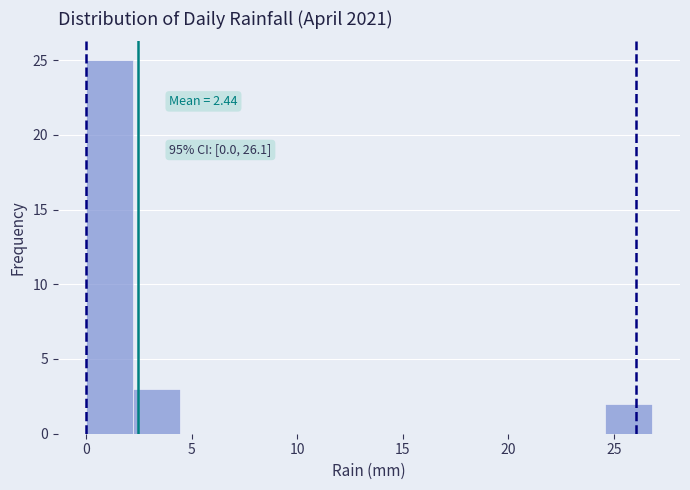

Which range on the x-axis has the tallest bar?

0.0 to 2.0